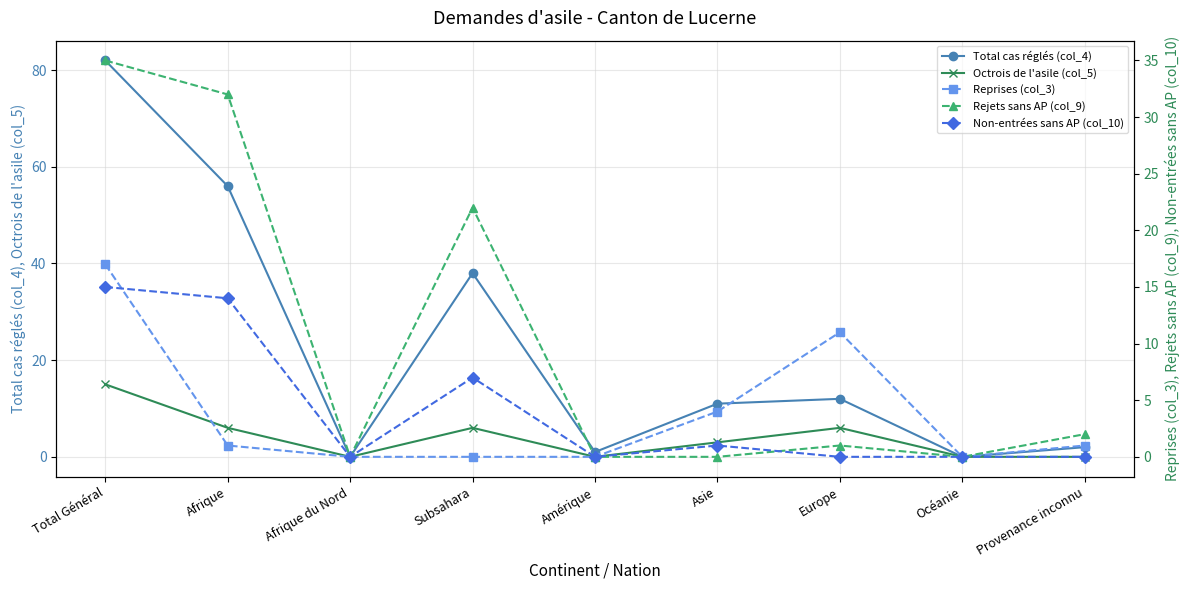

Which series has the largest range (max minus min)?

Total cas réglés (col_4)